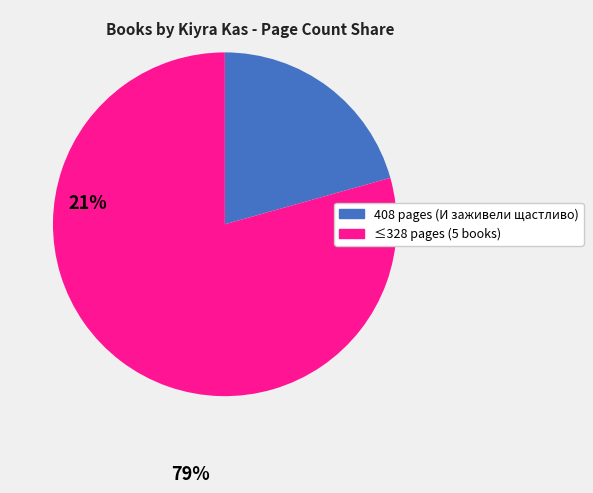

Is there a majority slice in this chart?

Yes